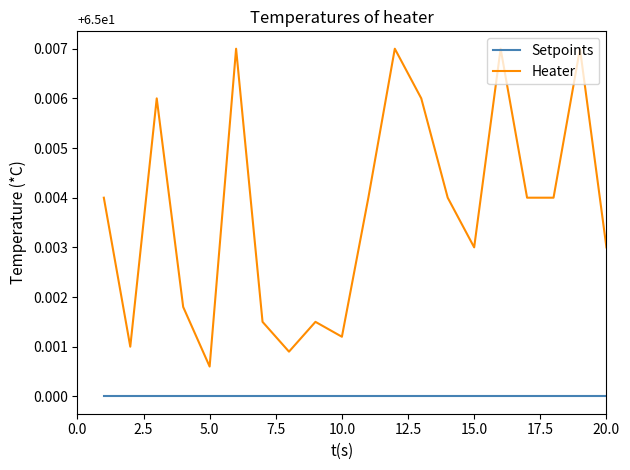

Which series has the widest spread of values?

Heater